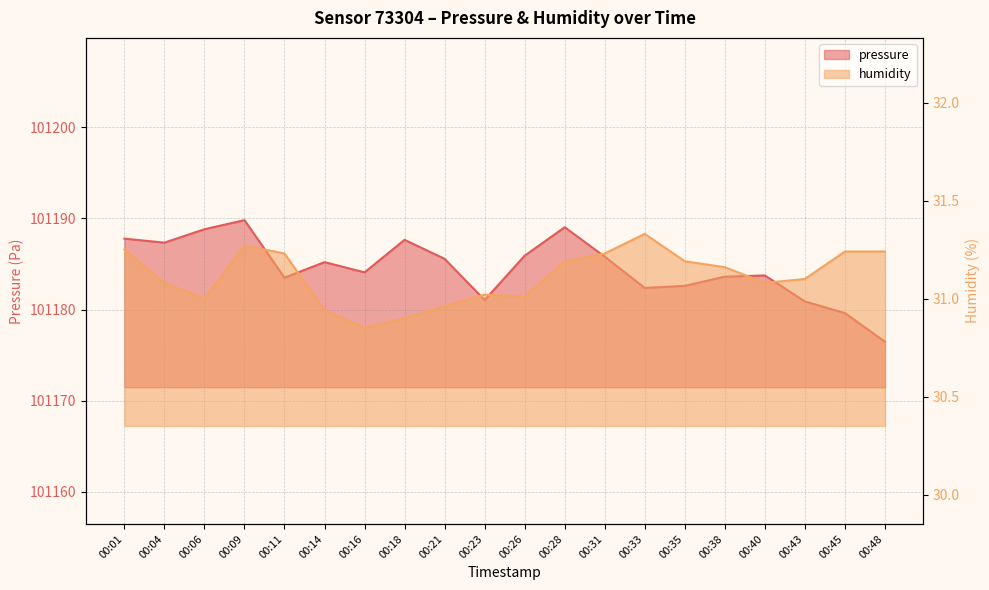

At which category does pressure reach its first local peak?

00:09